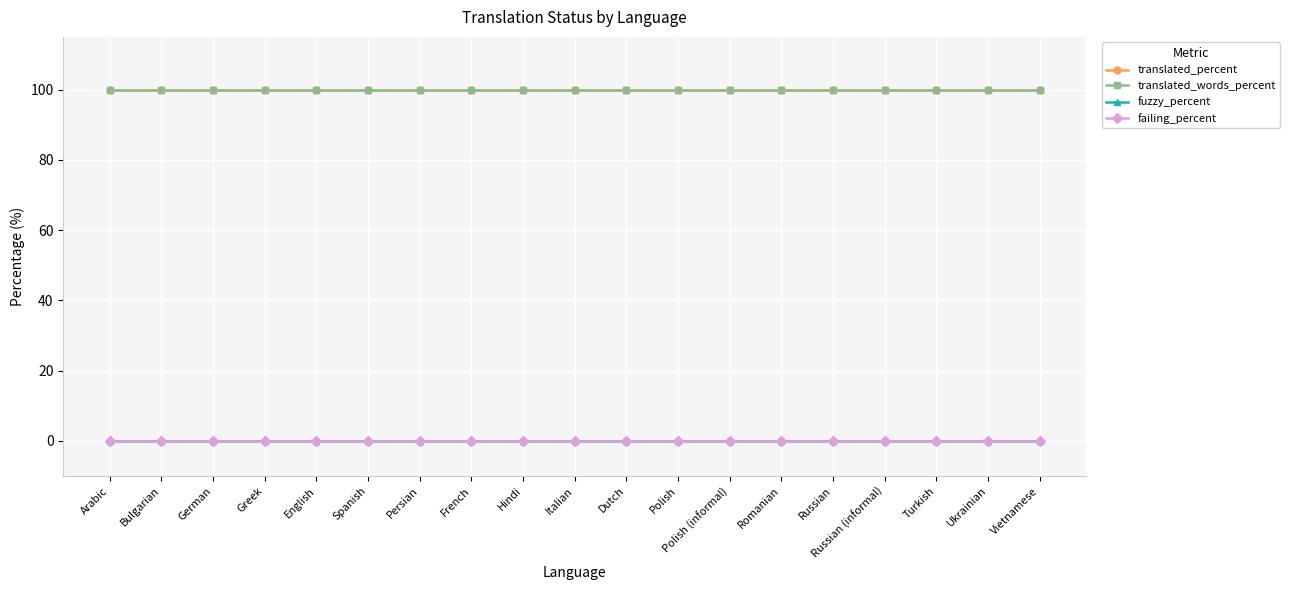

Is this an area chart (filled region under the line)?

No